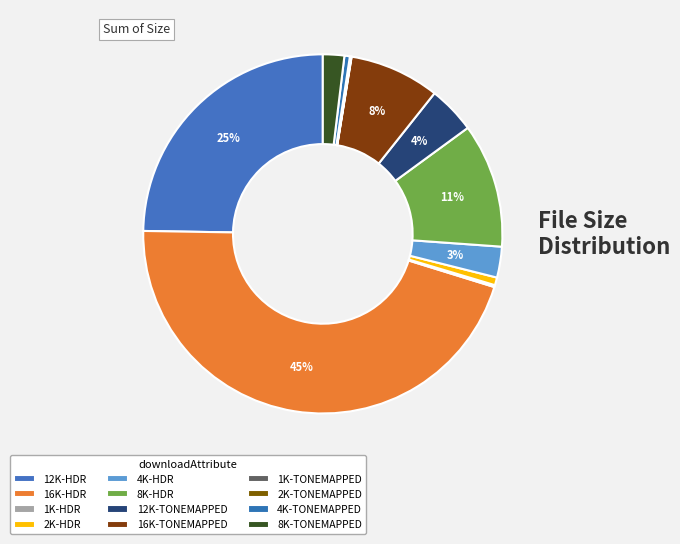

Is there a majority slice in this chart?

No